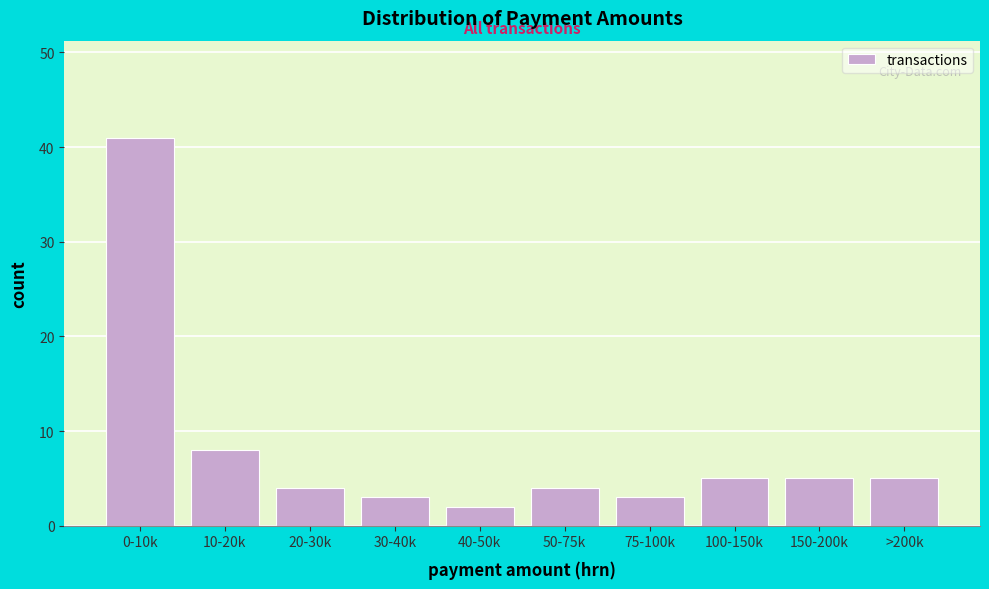

Reading right to left, list all the values displayed in this chart.

>200k=5	150-200k=5	100-150k=5	75-100k=3	50-75k=4	40-50k=2	30-40k=3	20-30k=4	10-20k=8	0-10k=41